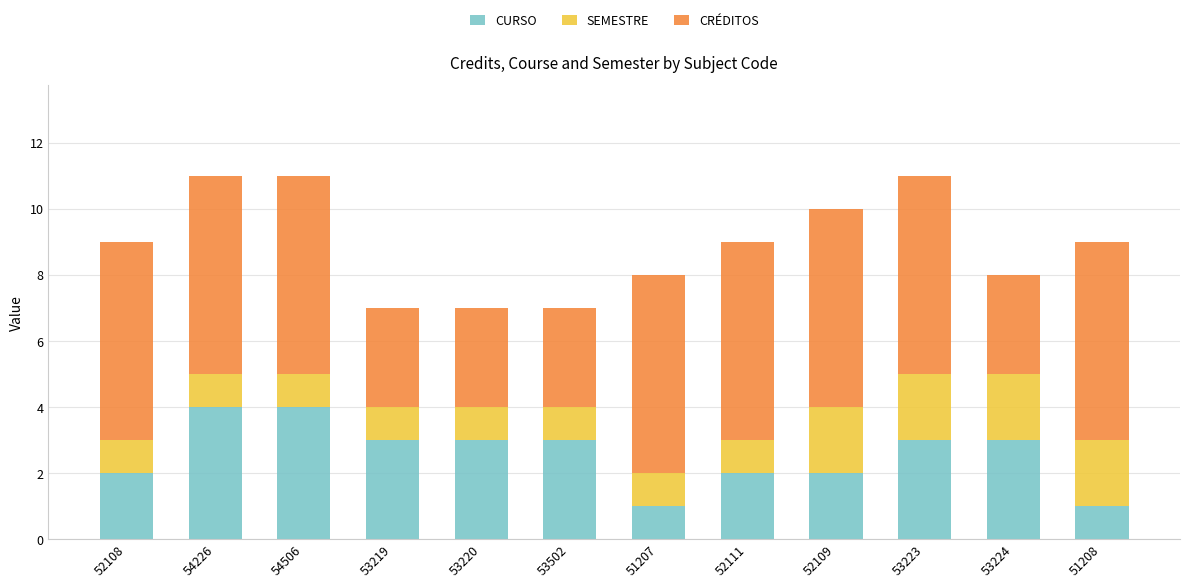

Does the chart contain stacked bars?

Yes